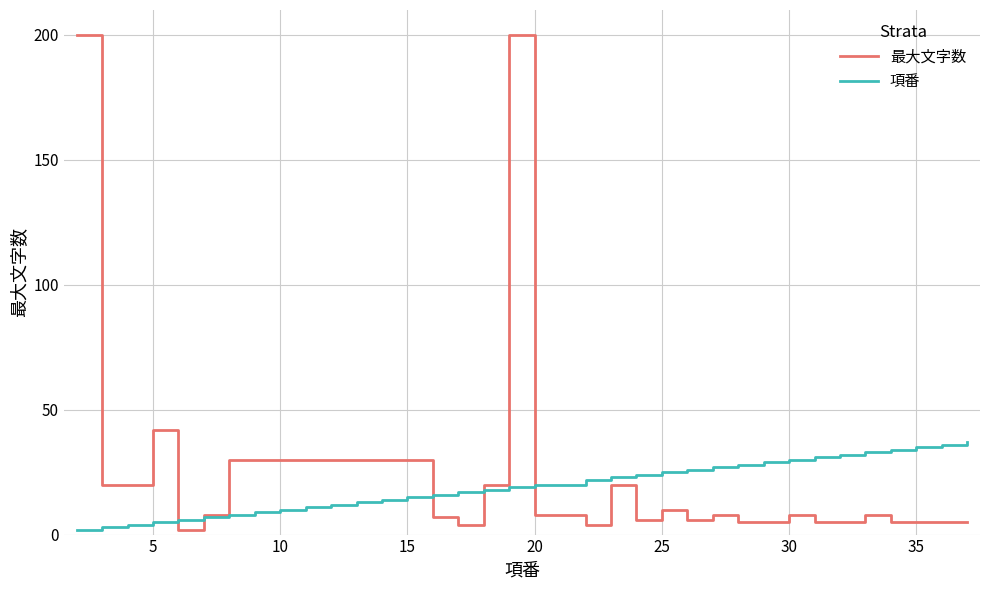

What is the value of the 項番 point at the 22nd from the left?

24